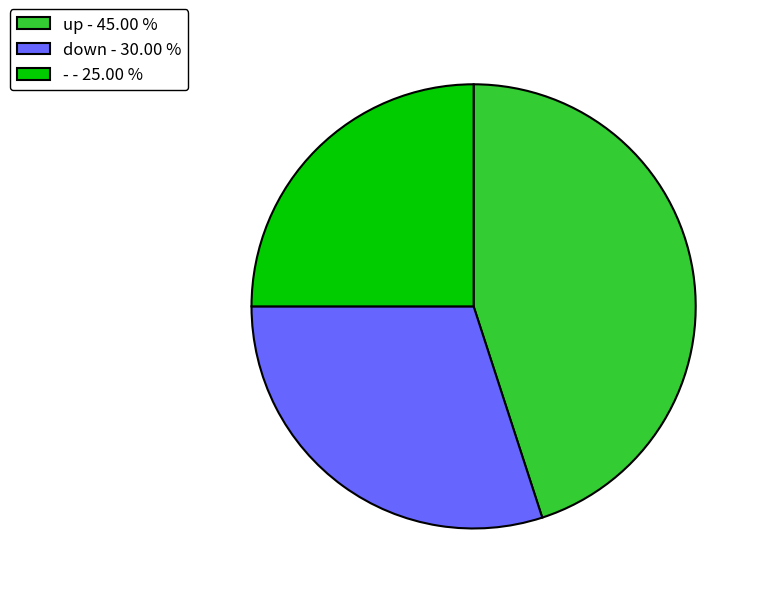

How many segments does this pie chart have?

3